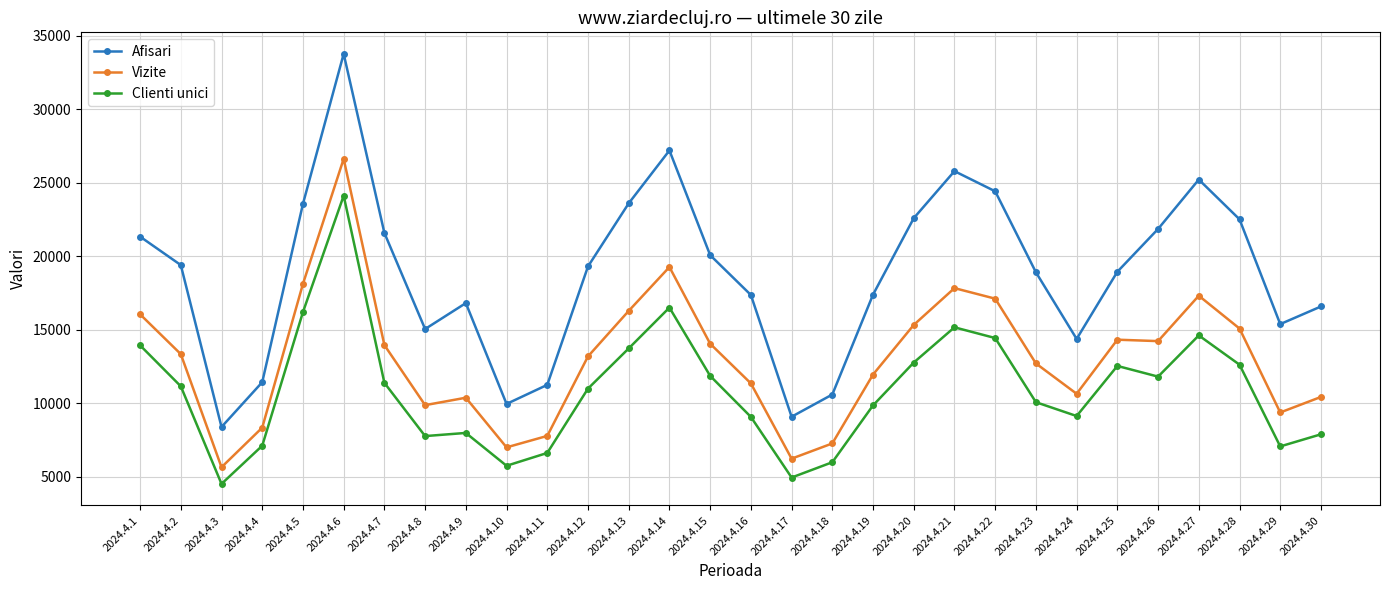

At which category does Clienti unici reach its first local peak?

2024.4.6